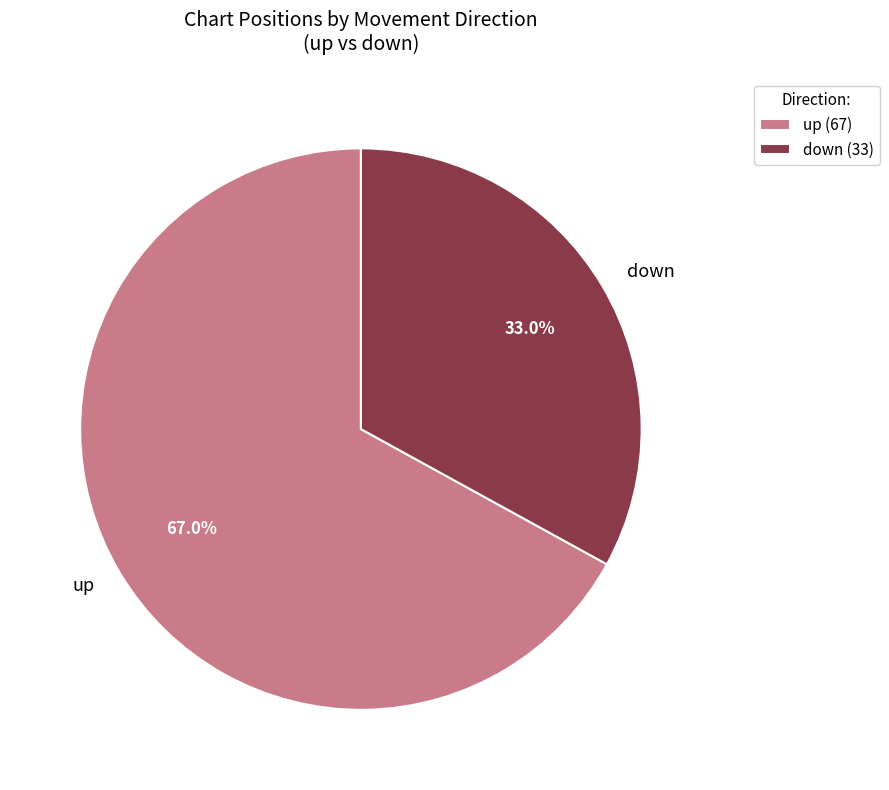

How many segments does this pie chart have?

2